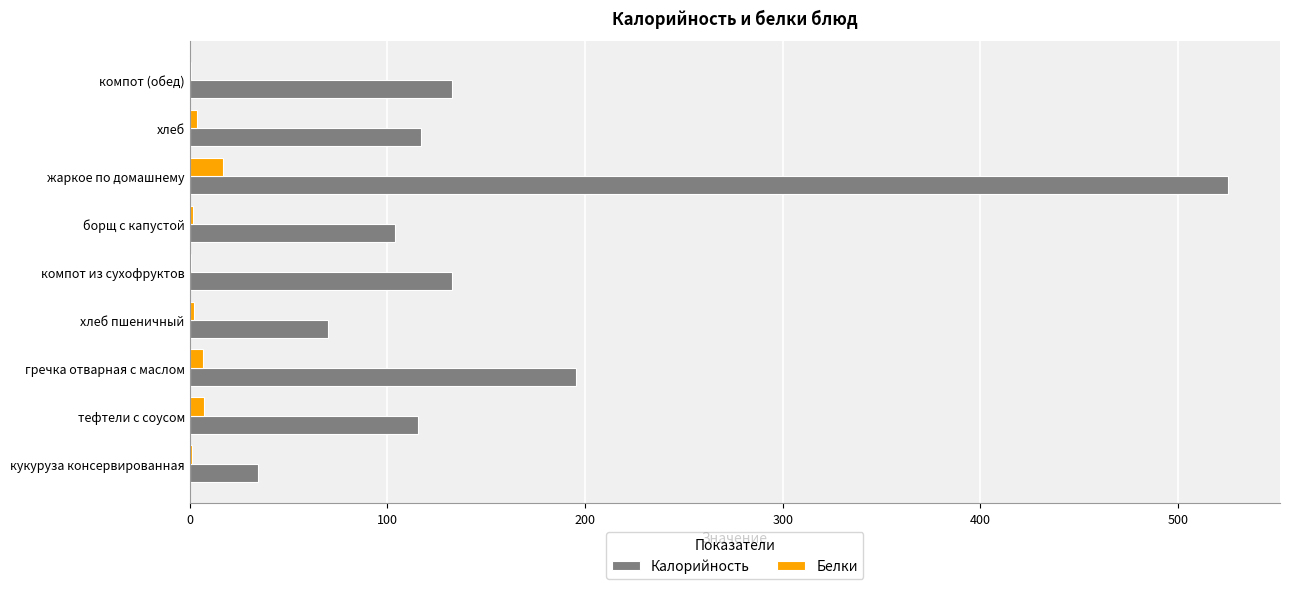

What are all the series names shown in the legend?

Калорийность, Белки